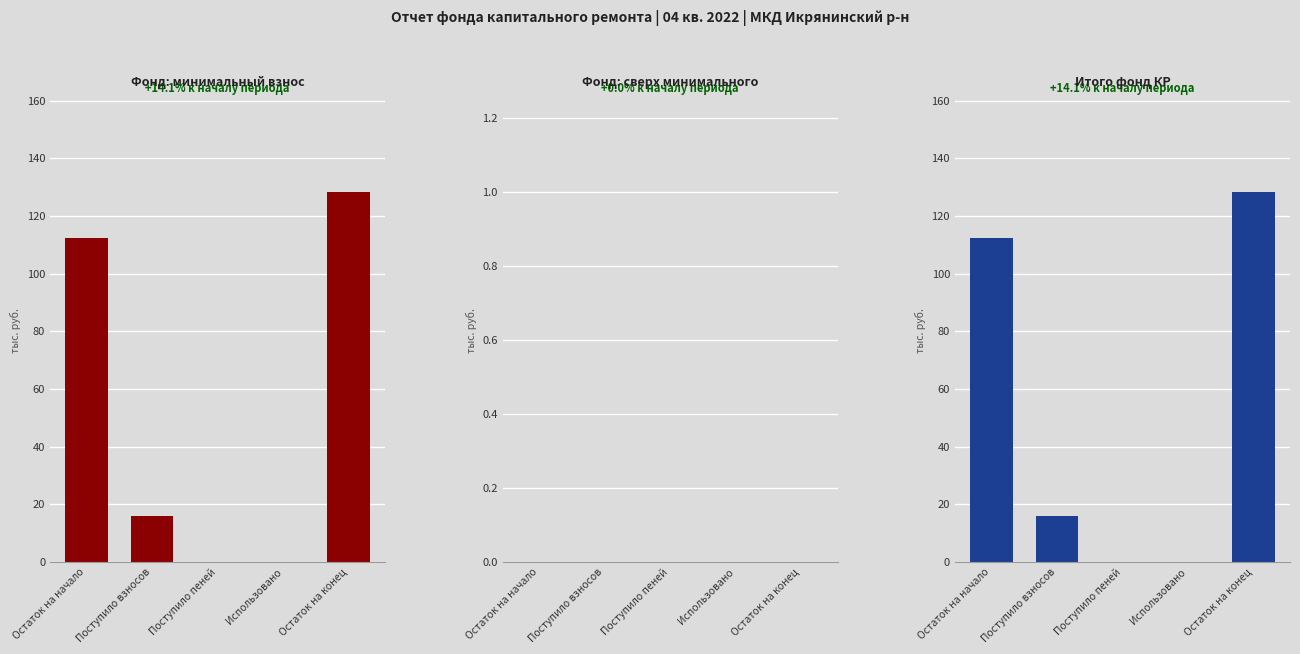

What is the maximum value shown in the chart?

128.2